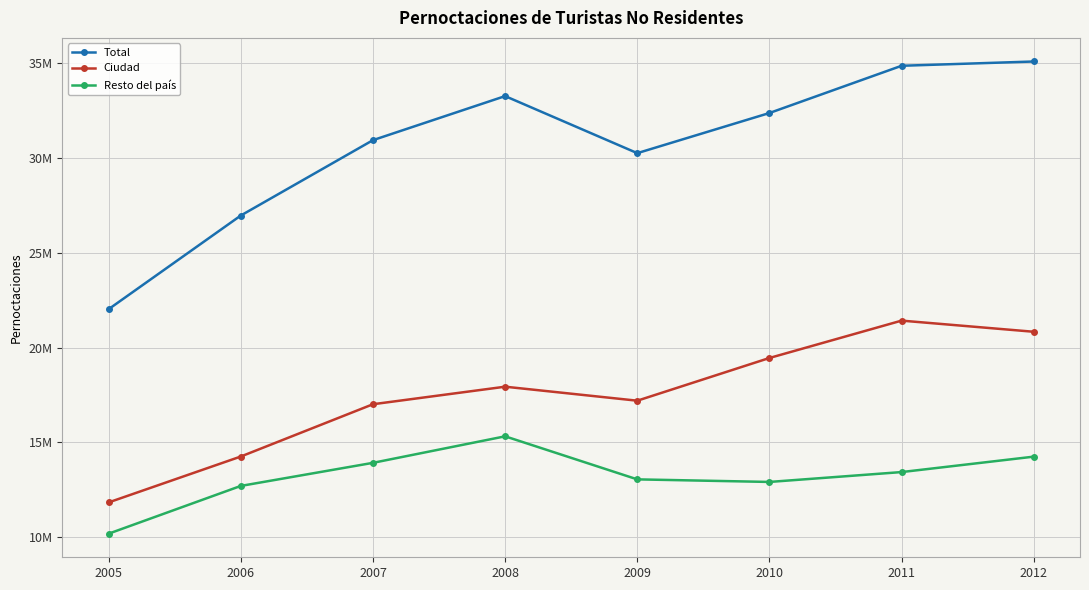

What are all the series names shown in the legend?

Total, Ciudad, Resto del país